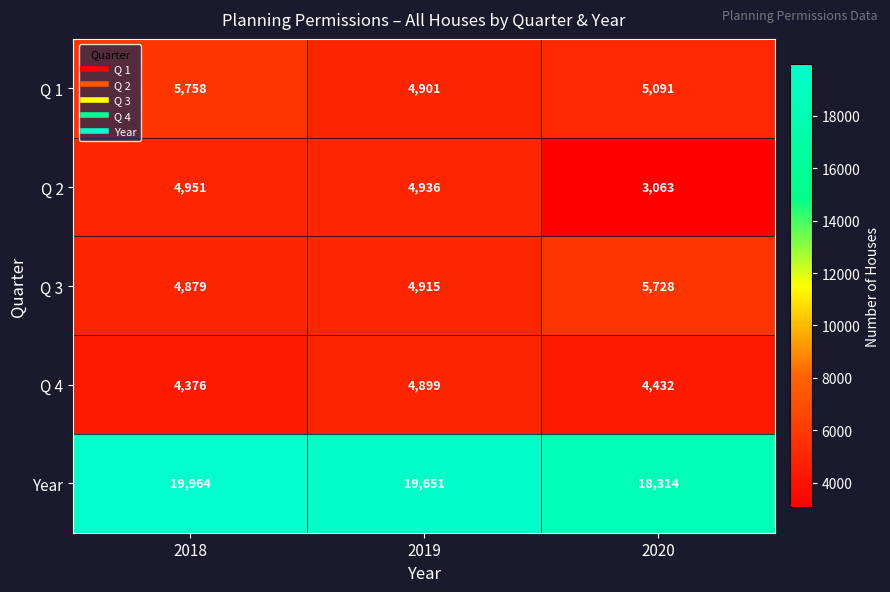

What is the highest value of the Q 1 series?

5758